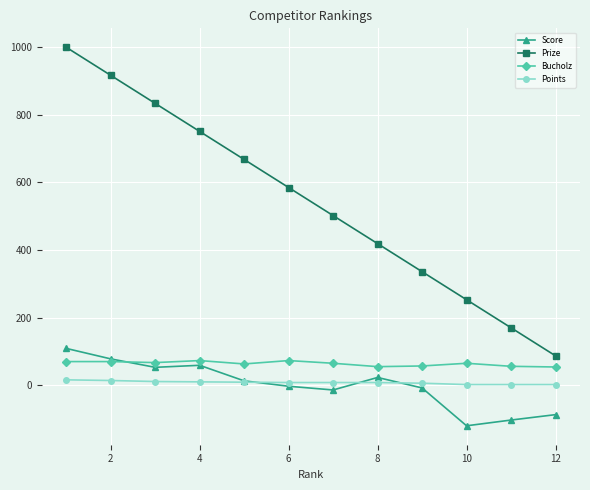

At how many categories does at least one series exceed 590?

5